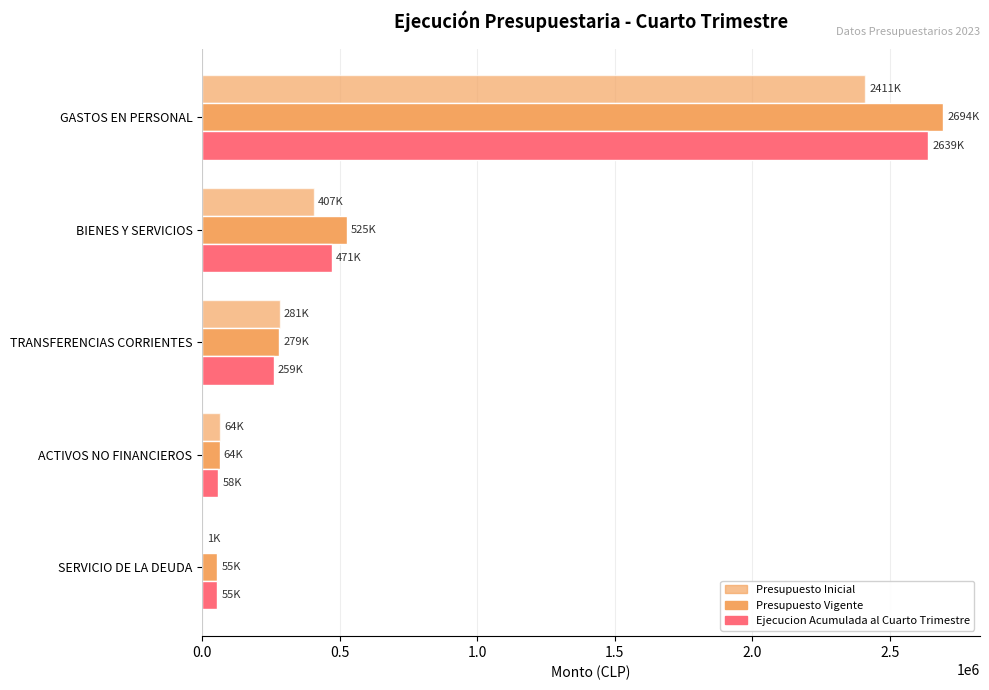

What position from the left is SERVICIO DE LA DEUDA?

5